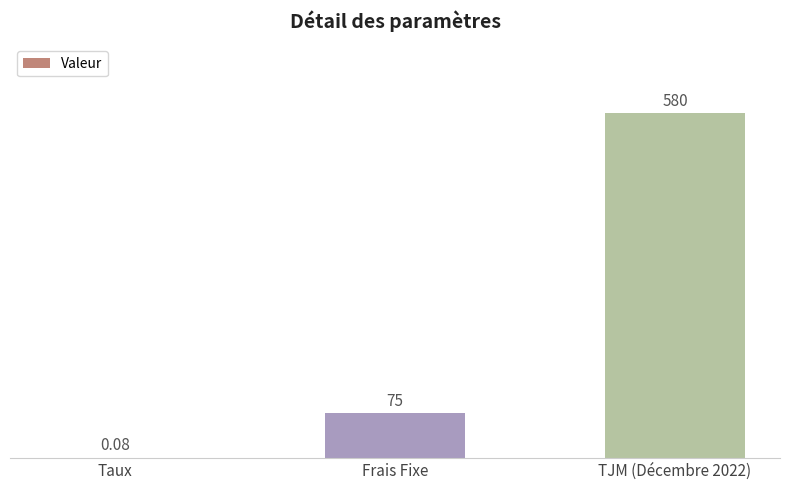

At which label is the value closest to 290?

Frais Fixe